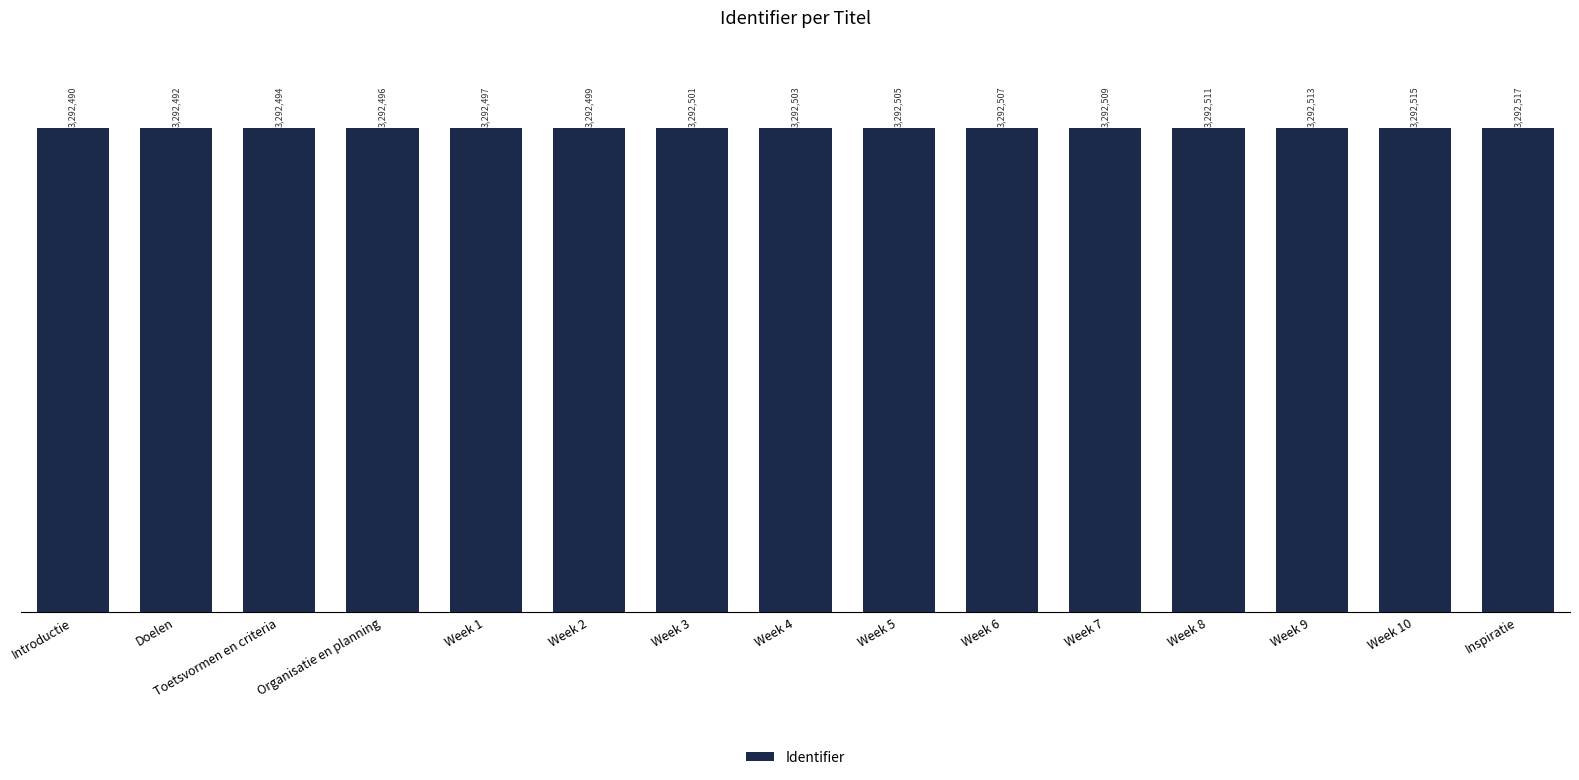

Reading right to left, list all the values displayed in this chart.

Inspiratie=3292517	Week 10=3292515	Week 9=3292513	Week 8=3292511	Week 7=3292509	Week 6=3292507	Week 5=3292505	Week 4=3292503	Week 3=3292501	Week 2=3292499	Week 1=3292497	Organisatie en planning=3292496	Toetsvormen en criteria=3292494	Doelen=3292492	Introductie=3292490